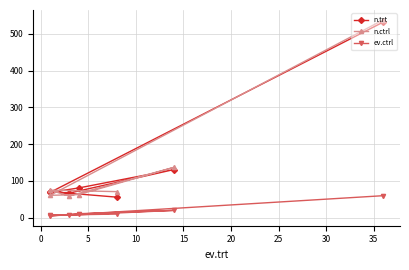

Is this an area chart (filled region under the line)?

No